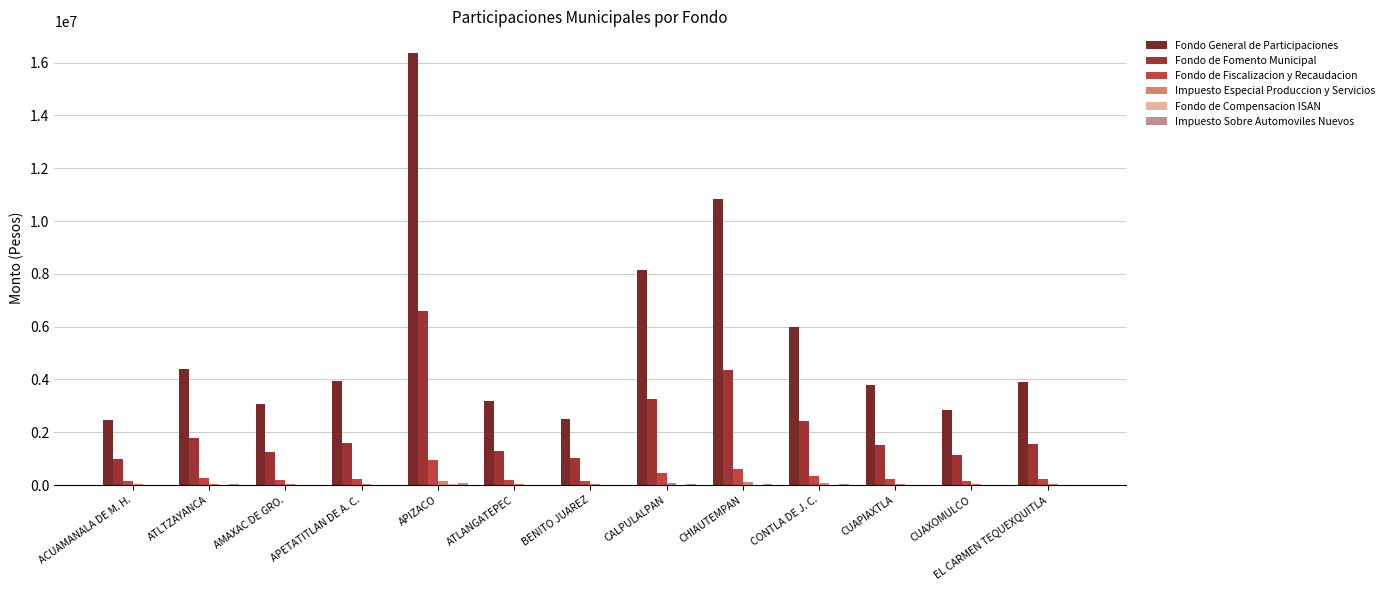

At which category is the sum across all series the highest?

APIZACO